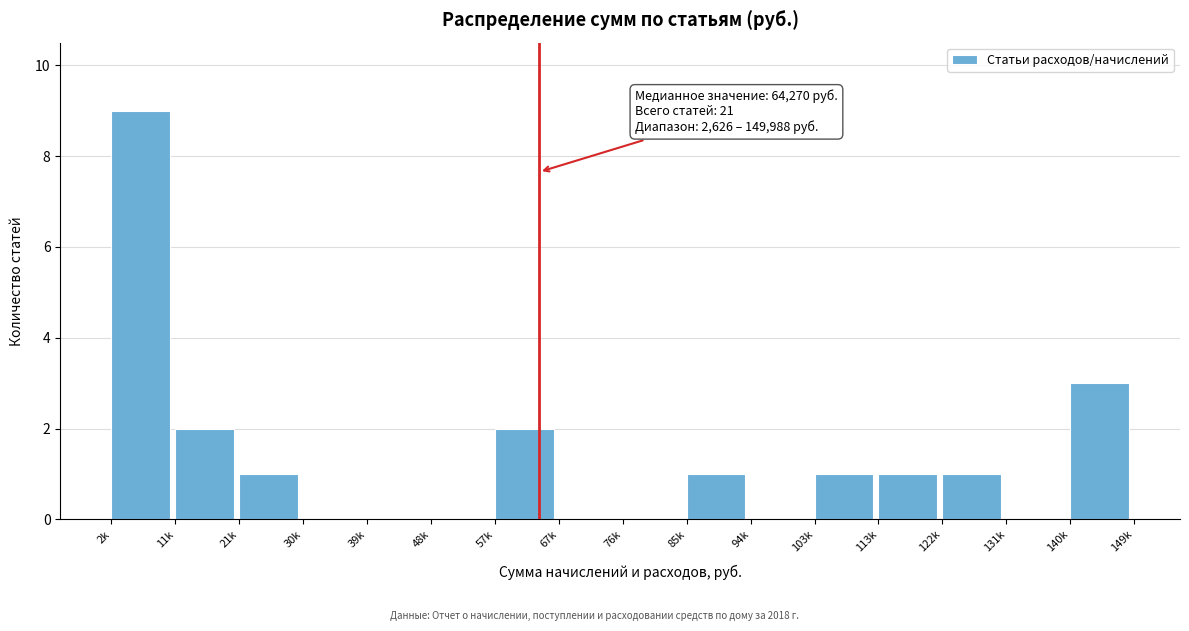

Reading left to right, extract all data points from this chart.

2k=9	11k=2	21k=1	30k=0	39k=0	48k=0	57k=2	67k=0	76k=0	85k=1	94k=0	103k=1	113k=1	122k=1	131k=0	140k=3